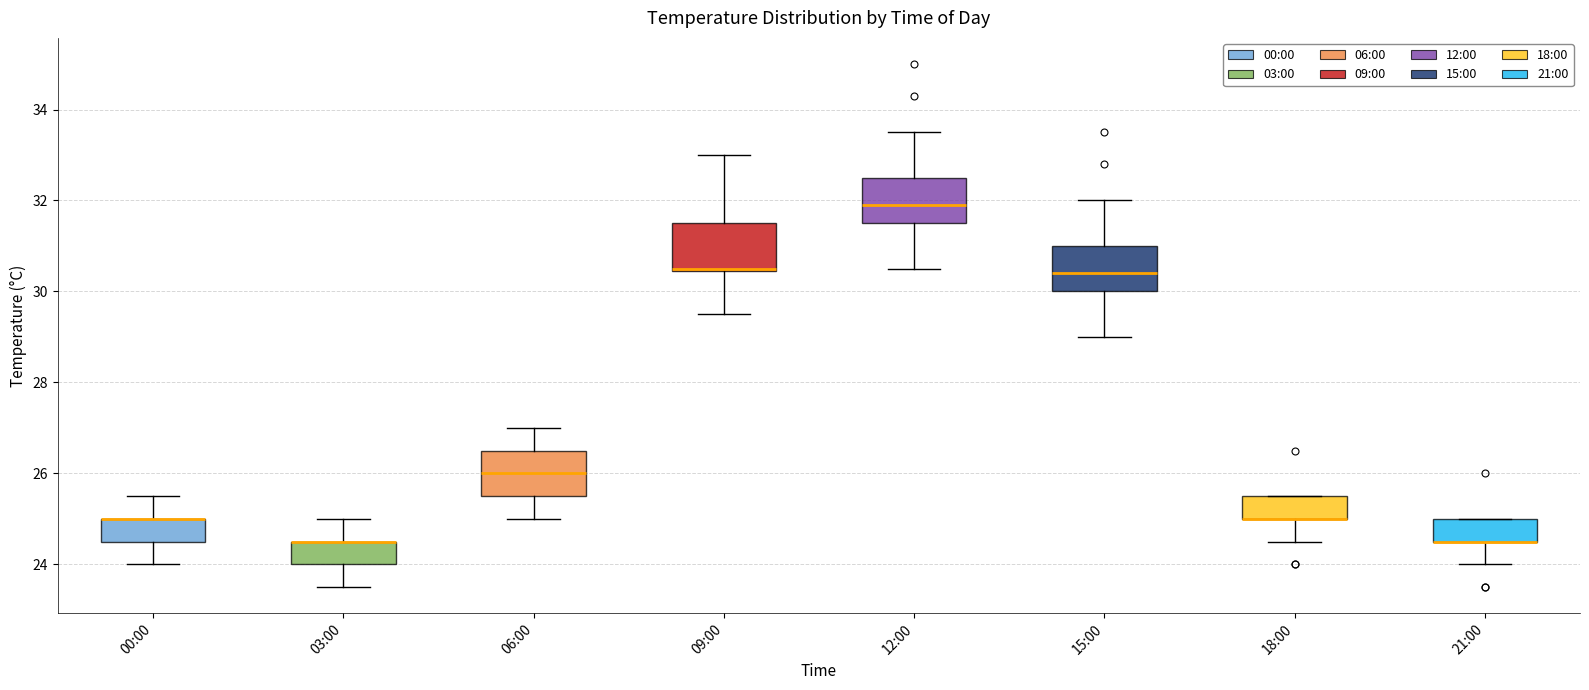

Reading left to right, transcribe this box plot: for each box, give where its median line is, the range the box spans, and where its two whiskers end, as read against the y-axis. The values are not printed on the chart, so give them approximately, as read against the axis.

00:00: median 25.0 (drawn on the box's upper edge), box 24.6 to 25.0, whiskers 24.0 to 25.6
03:00: median 24.6 (drawn on the box's upper edge), box 24.0 to 24.6, whiskers 23.6 to 25.0
06:00: median 26.0, box 25.6 to 26.6, whiskers 25.0 to 27.0
09:00: median 30.6 (drawn on the box's lower edge), box 30.4 to 31.6, whiskers 29.6 to 33.0
12:00: median 32.0, box 31.6 to 32.6, whiskers 30.6 to 33.6
15:00: median 30.4, box 30.0 to 31.0, whiskers 29.0 to 32.0
18:00: median 25.0 (drawn on the box's lower edge), box 25.0 to 25.6, whiskers 24.6 to 25.6
21:00: median 24.6 (drawn on the box's lower edge), box 24.6 to 25.0, whiskers 24.0 to 25.0